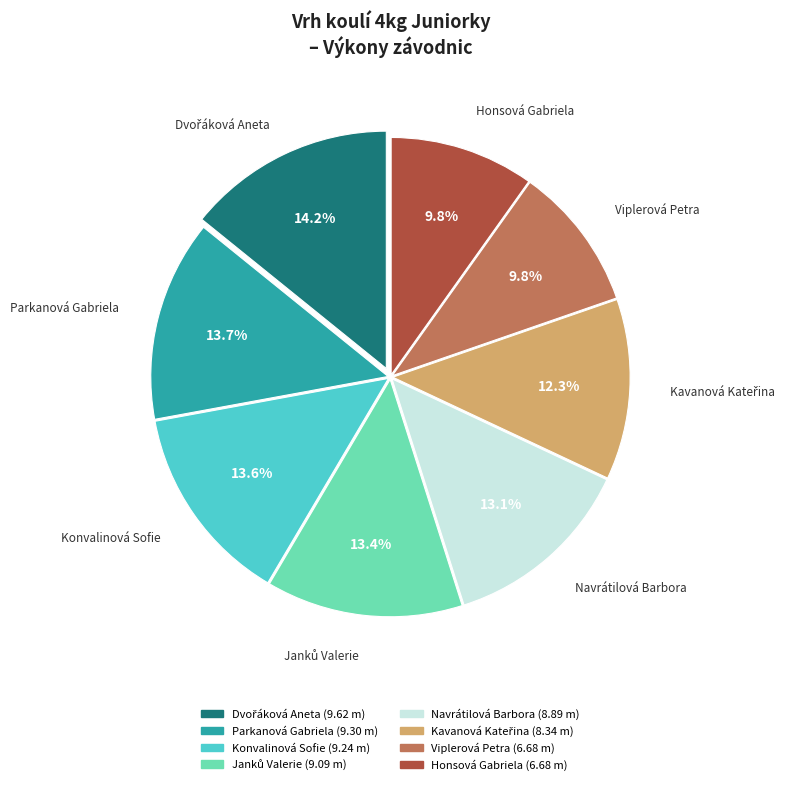

To the nearest percent, what is the average slice percentage?

12%